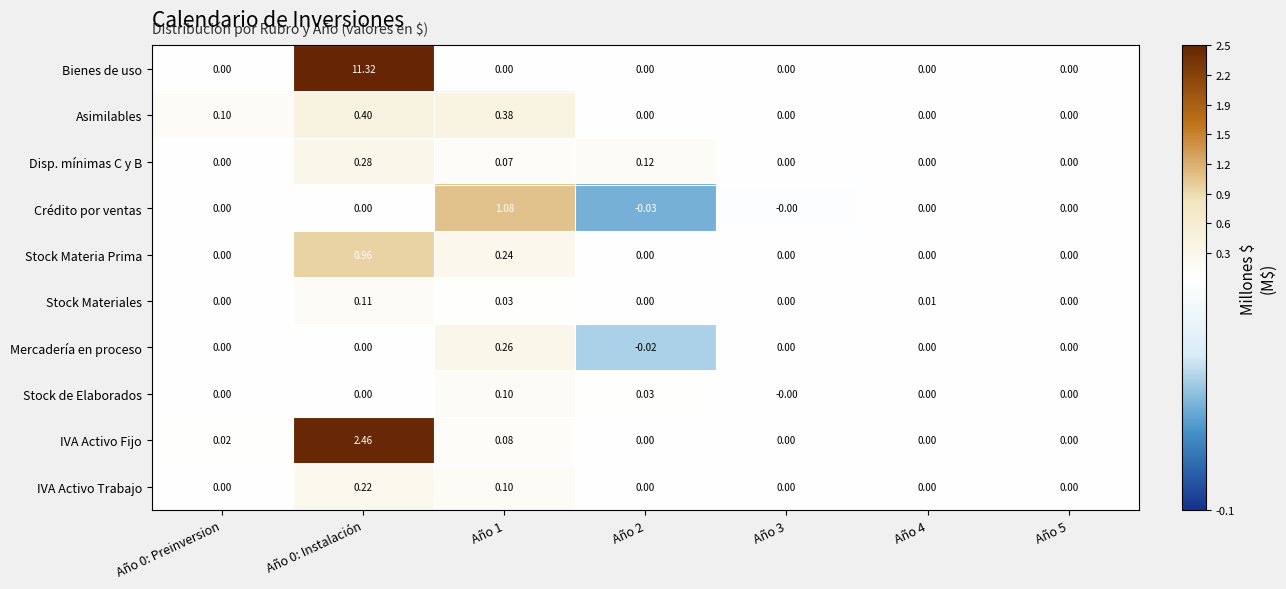

Which series has the largest total across all categories?

Bienes de uso